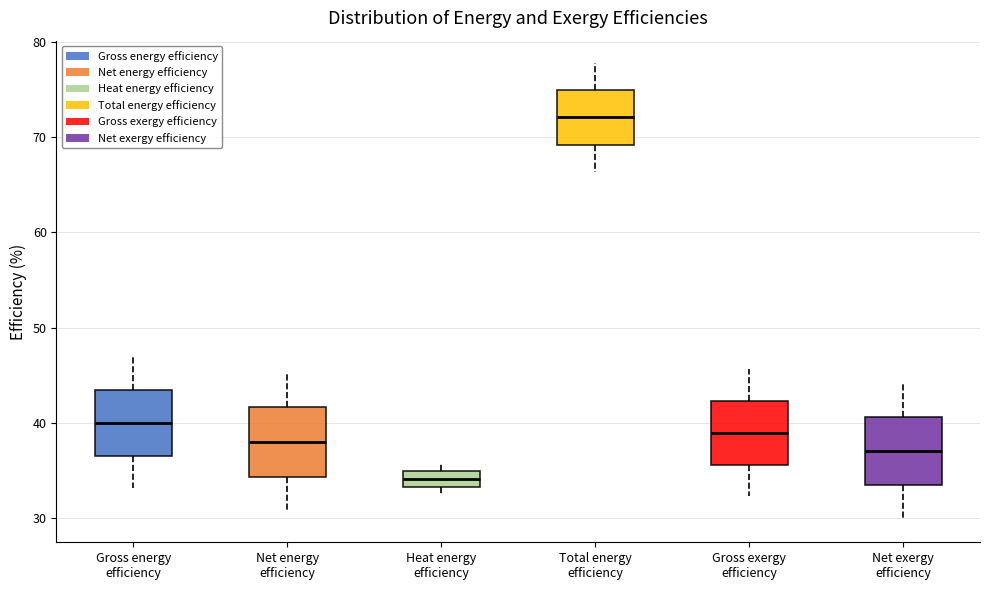

Where does the upper whisker of the box for Total energy efficiency end on the y-axis? The values are not printed on the chart, so give them approximately, as read against the axis.

78